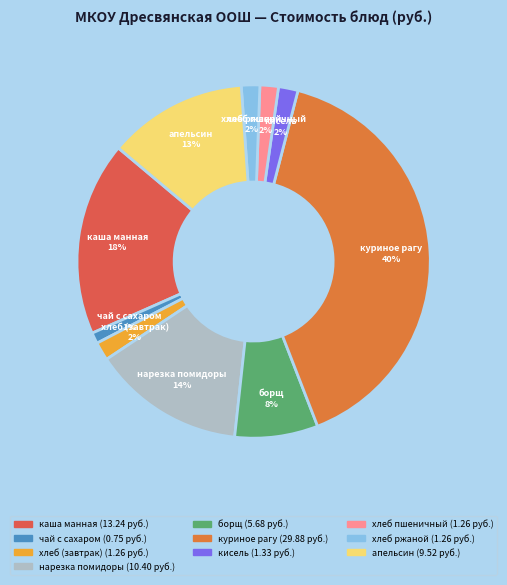

To the nearest percent, what is the difference between the нарезка помидоры and чай с сахаром slice percentages?

13%